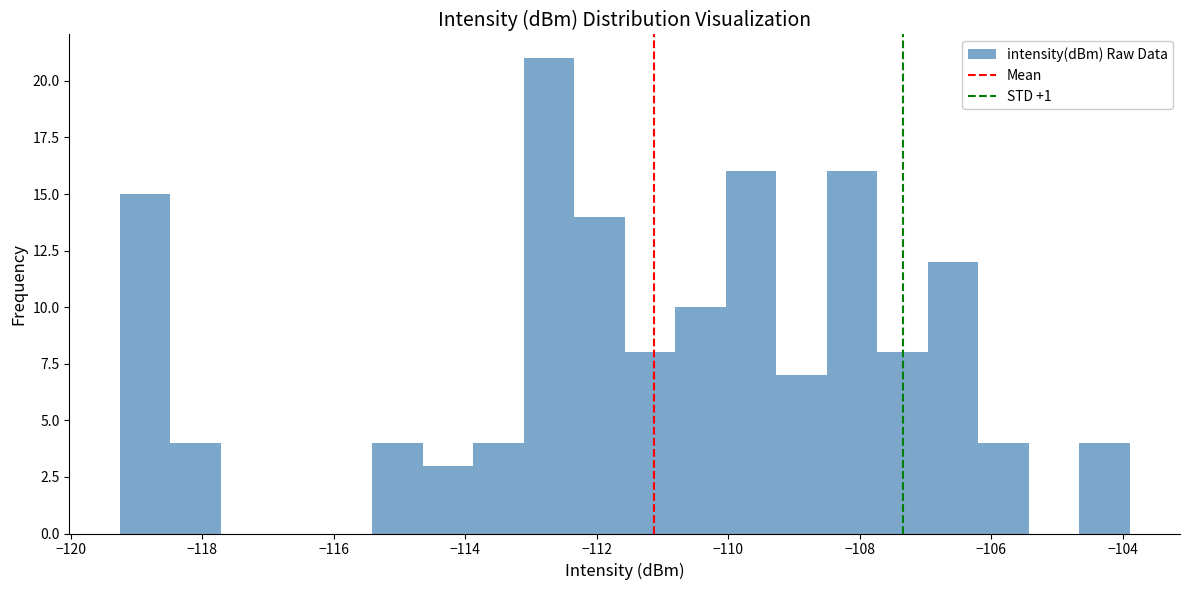

Read against the x-axis, roughly where is the centre of the tallest bar?

-112.8